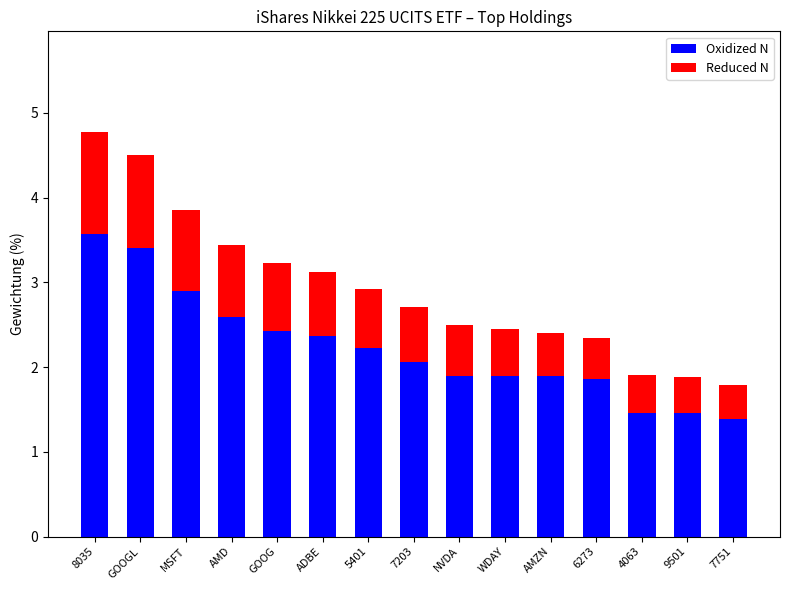

What is the sum of all Oxidized N values?

33.4